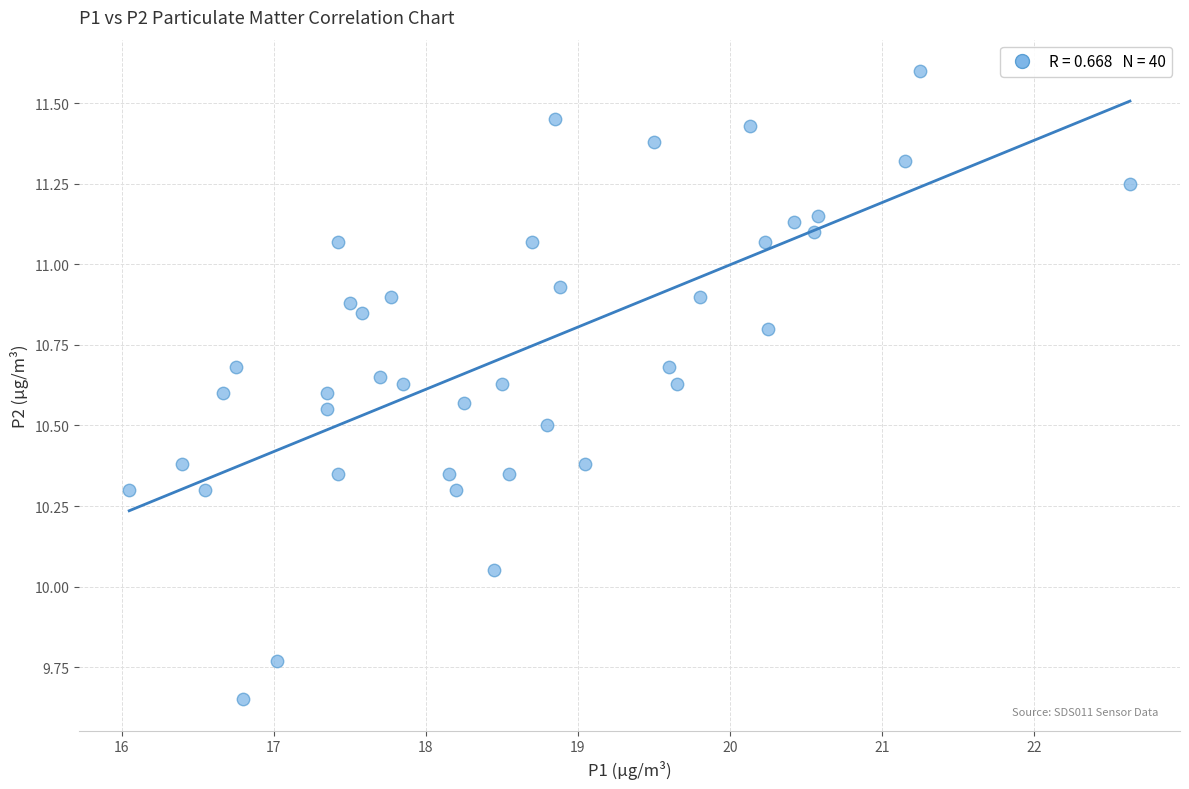

What is the range of X values (max minus min)?

6.6